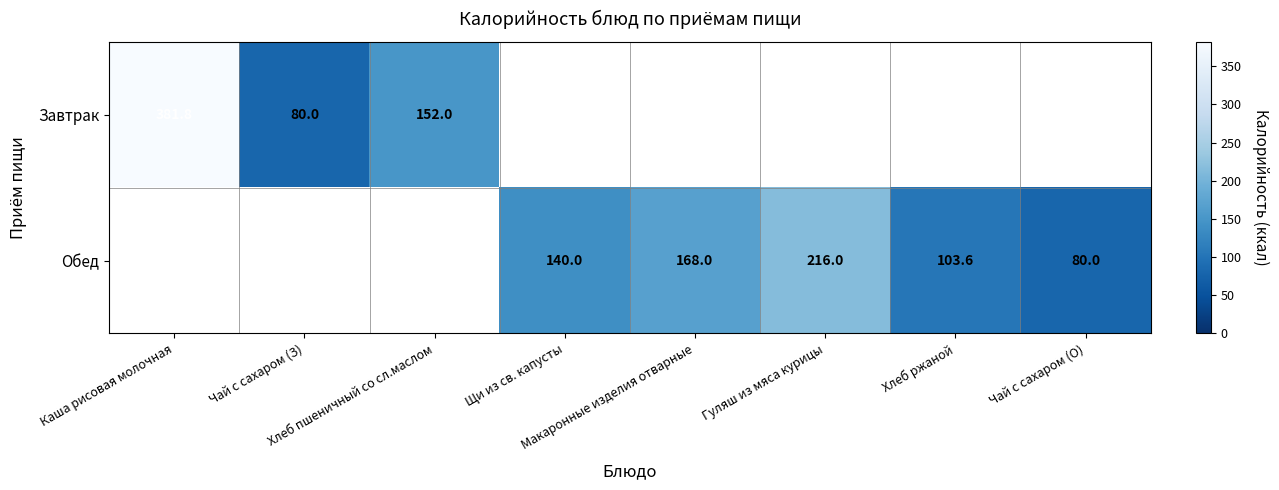

List the labels in order of Завтрак value, smallest first.

Чай с сахаром (З), Хлеб пшеничный со сл.маслом, Каша рисовая молочная, Щи из св. капусты, Макаронные изделия отварные, Гуляш из мяса курицы, Хлеб ржаной, Чай с сахаром (О)